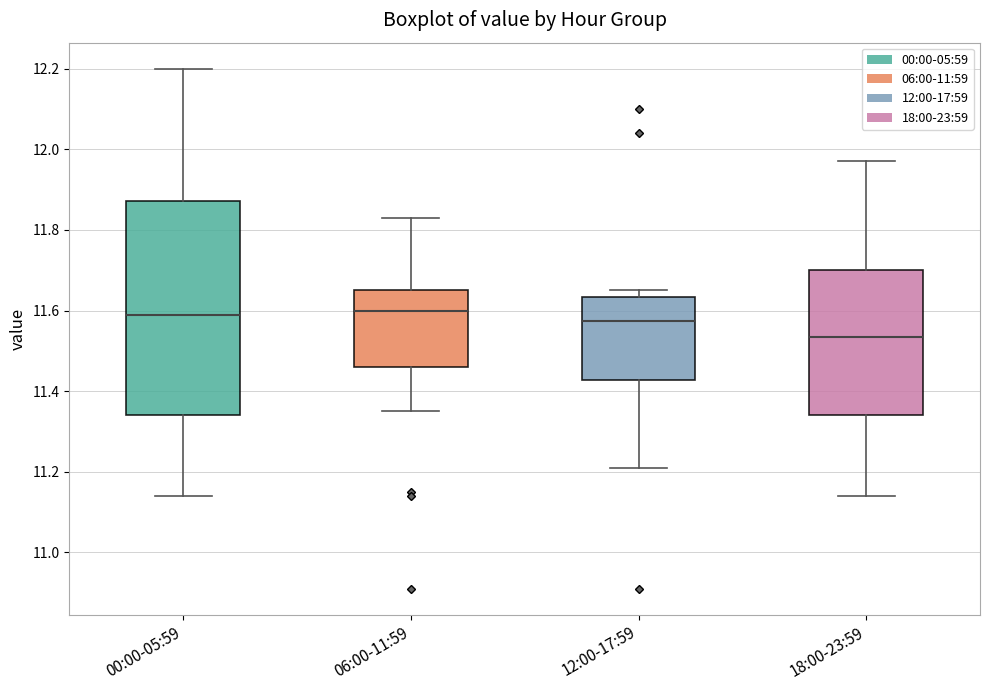

Reading left to right, transcribe this box plot: for each box, give where its median line is, the range the box spans, and where its two whiskers end, as read against the y-axis. The values are not printed on the chart, so give them approximately, as read against the axis.

00:00-05:59: median 11.60, box 11.34 to 11.88, whiskers 11.14 to 12.20
06:00-11:59: median 11.60, box 11.46 to 11.66, whiskers 11.36 to 11.84
12:00-17:59: median 11.58, box 11.42 to 11.64, whiskers 11.22 to 11.66
18:00-23:59: median 11.54, box 11.34 to 11.70, whiskers 11.14 to 11.98